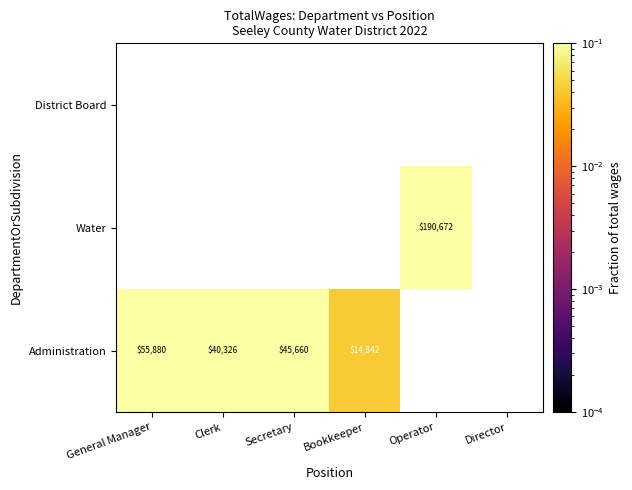

List the series in order of their peak value, lowest first.

Administration, Water, District Board